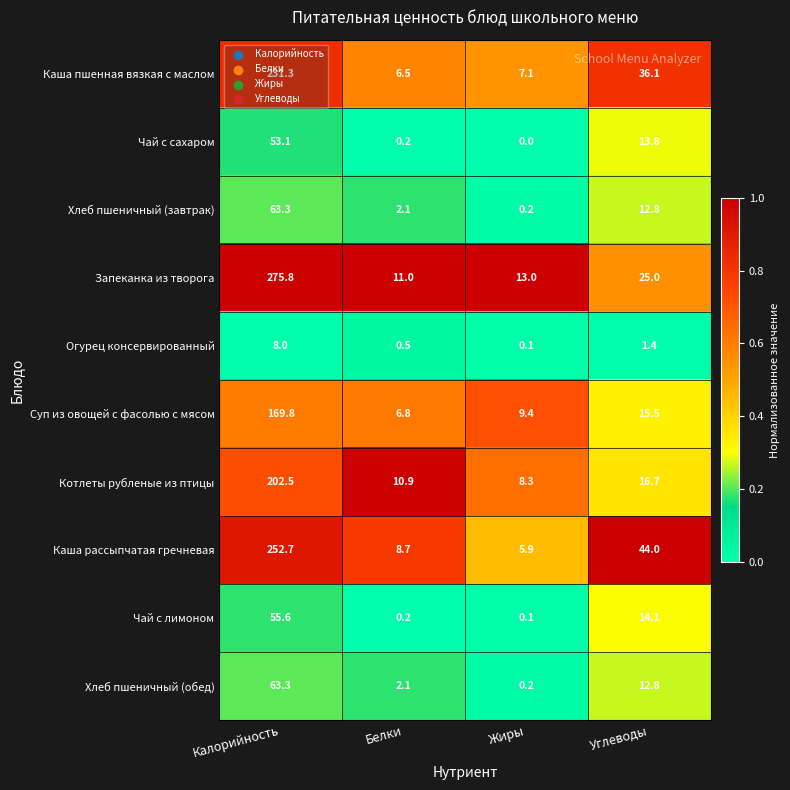

Which category has the lowest value across all series?

Жиры